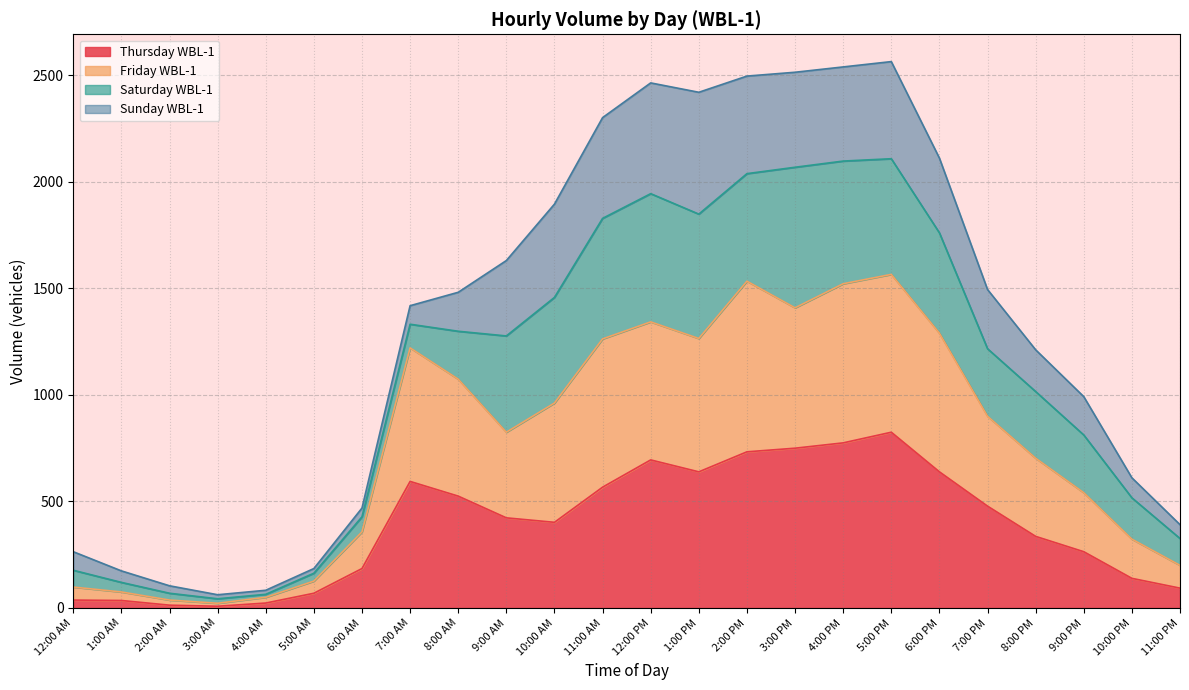

How many values in the Thursday WBL-1 series are below 423?

12